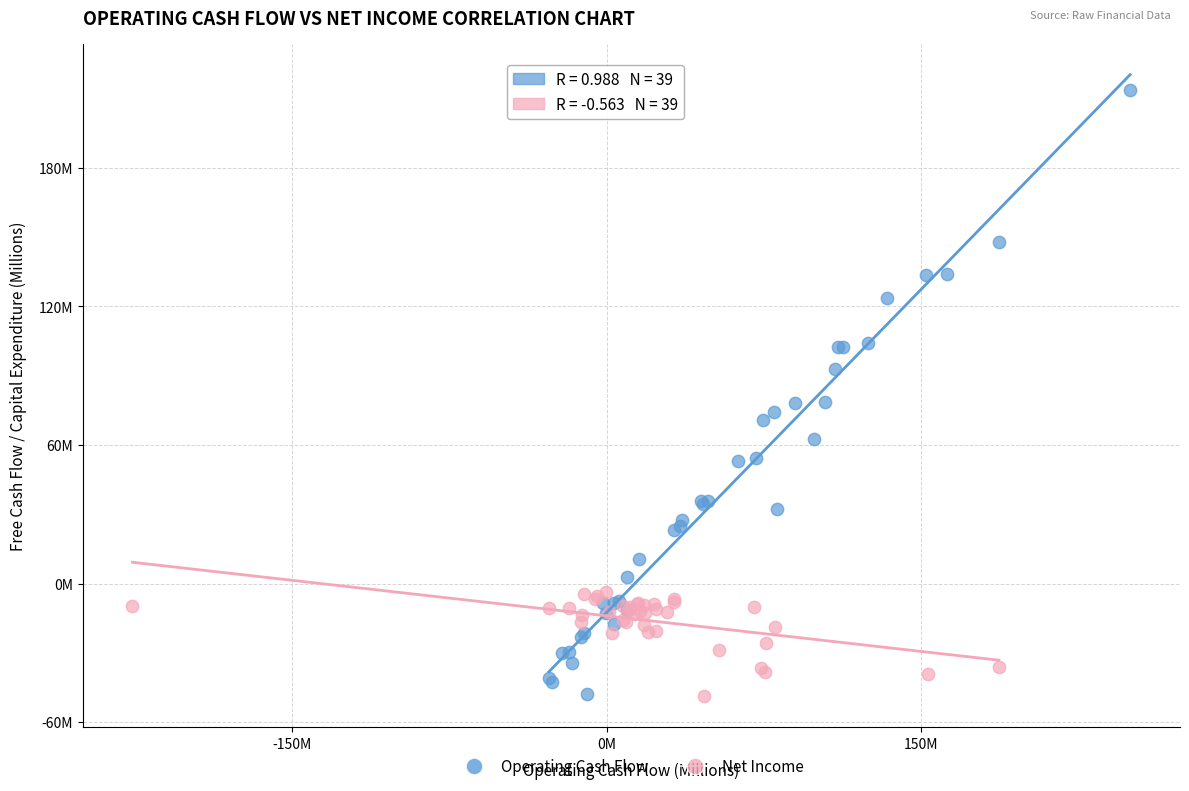

Which series contains the highest Y value?

Operating Cash Flow